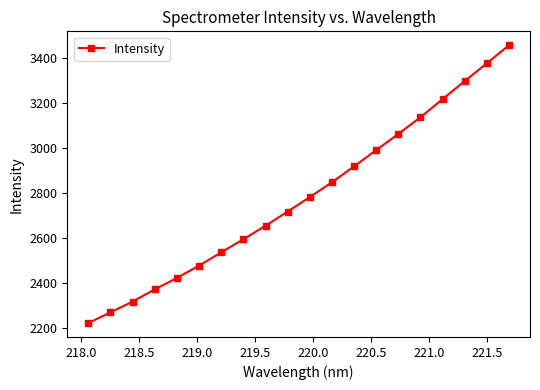

Does the chart display data point markers on the line(s)?

Yes